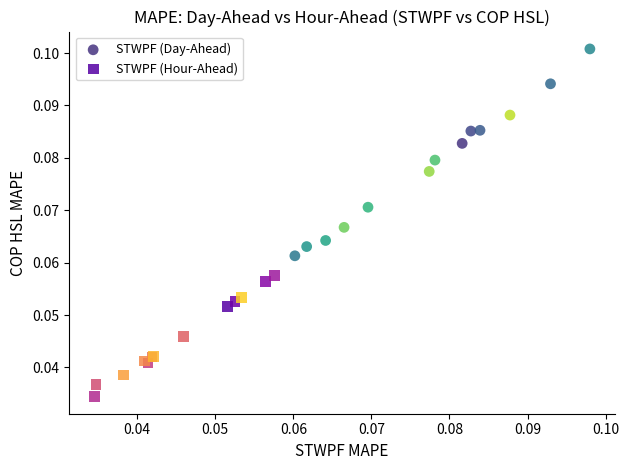

Which series reaches the minimum Y coordinate?

STWPF (Hour-Ahead)